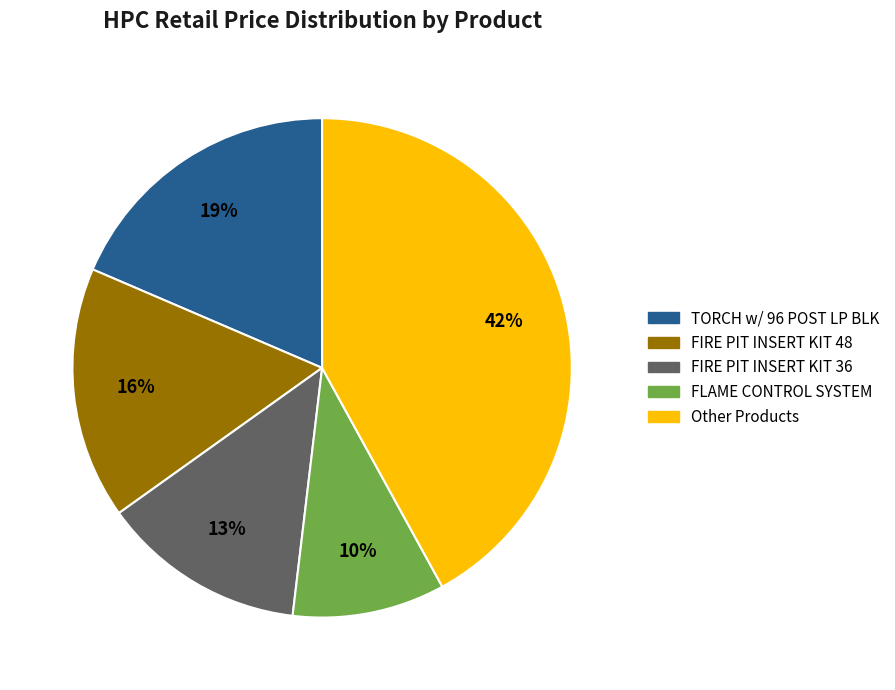

What is the largest slice in the pie chart?

Other Products